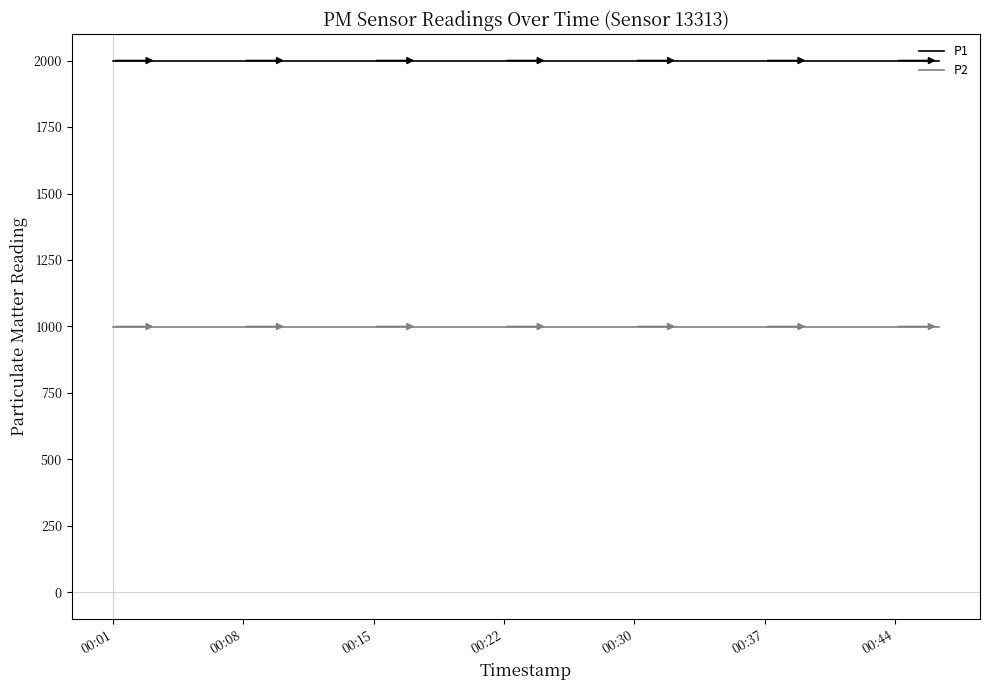

Which series has the largest total across all categories?

P1